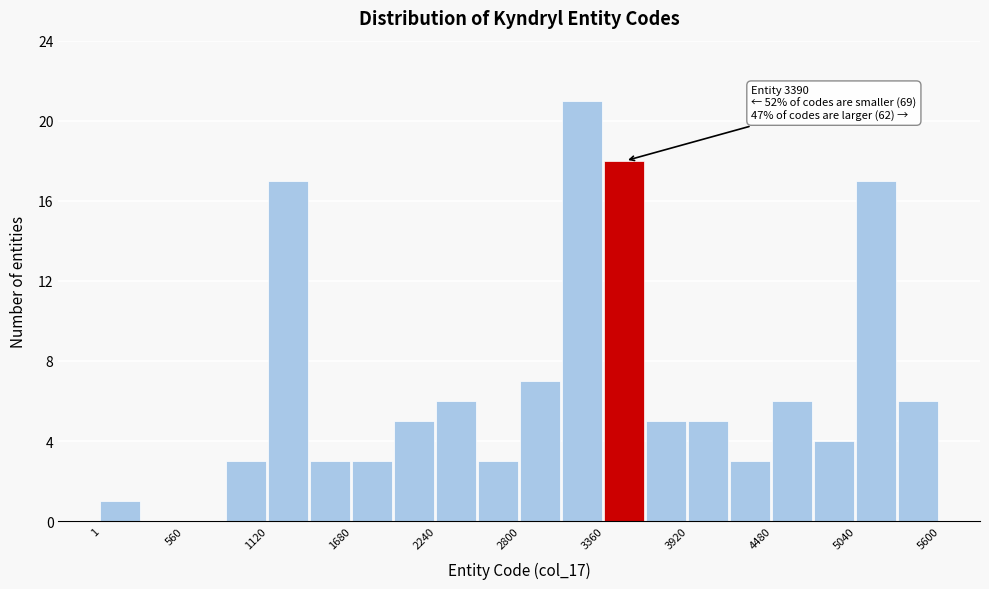

Around what value on the x-axis is the tallest bar? Give the approximate position of its centre, as read against the axis.

3200